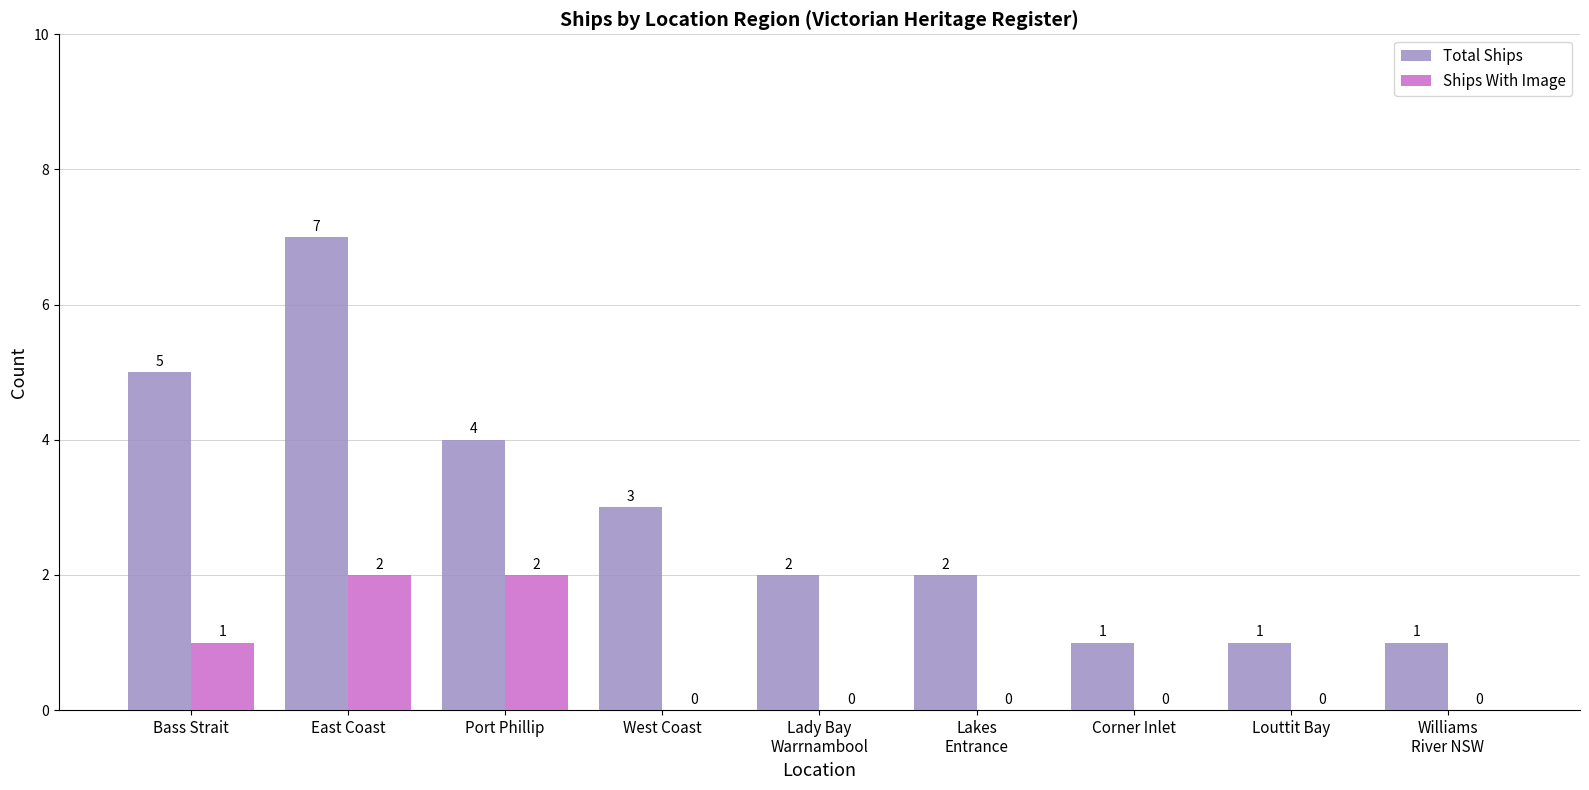

How many categories are shown in the chart?

9